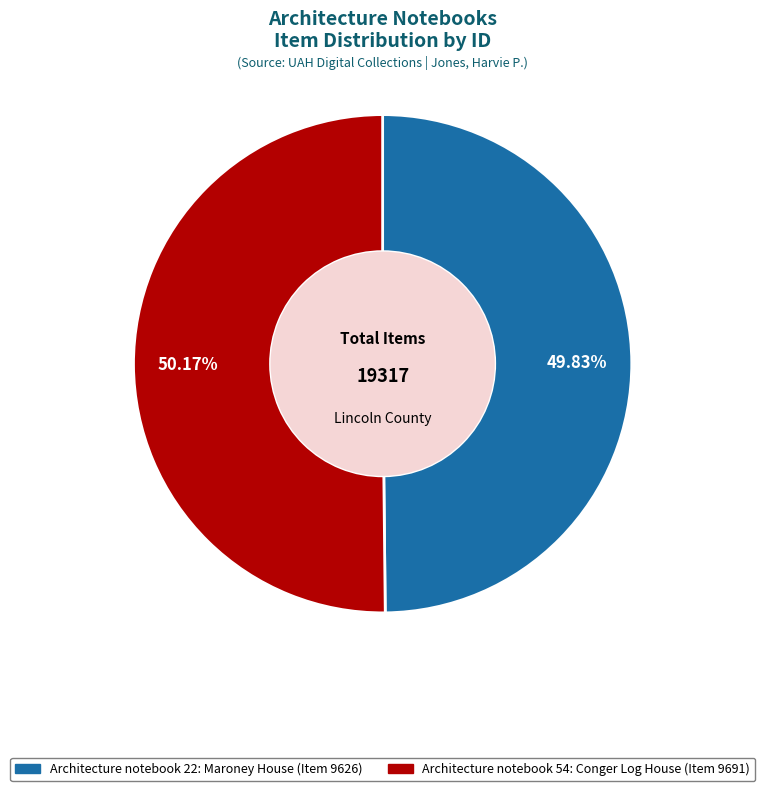

Is there any slice that represents more than half of the pie?

Yes